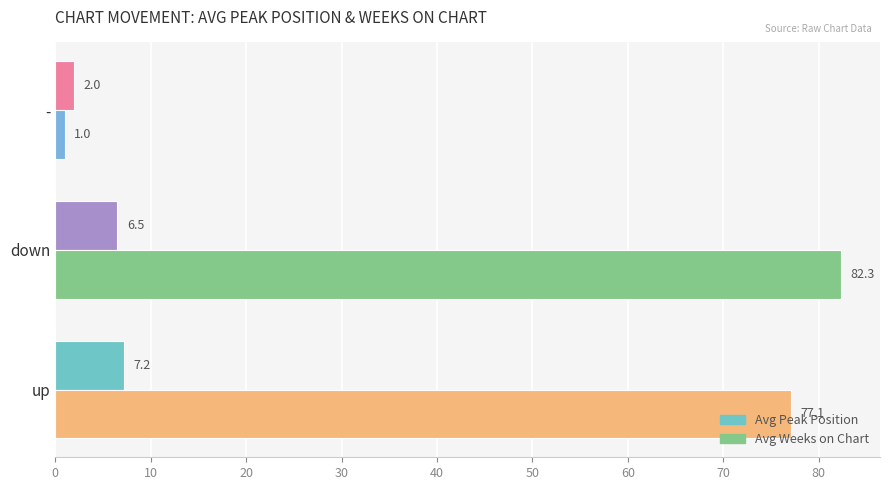

How many categories are shown in the chart?

3